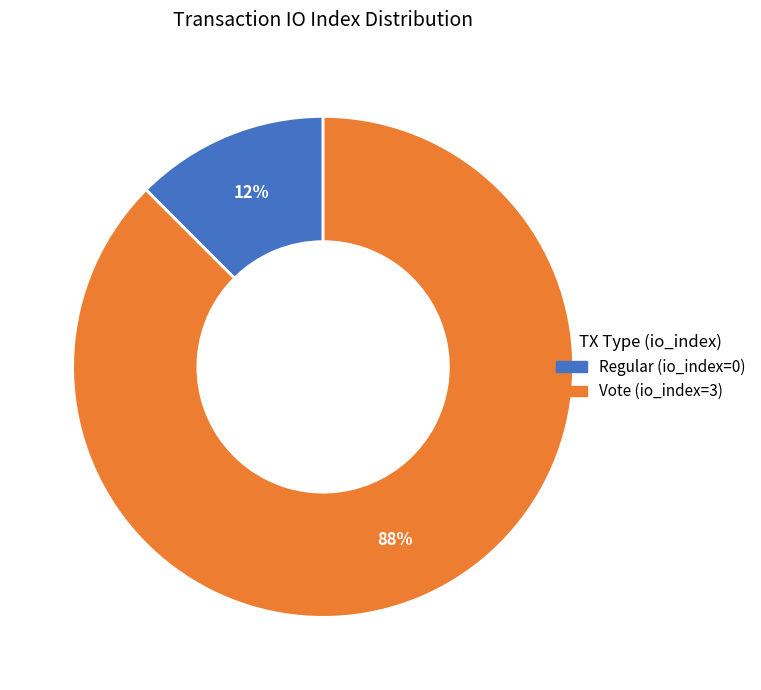

Is it true that Vote (io_index=3) is 88% of the pie?

True